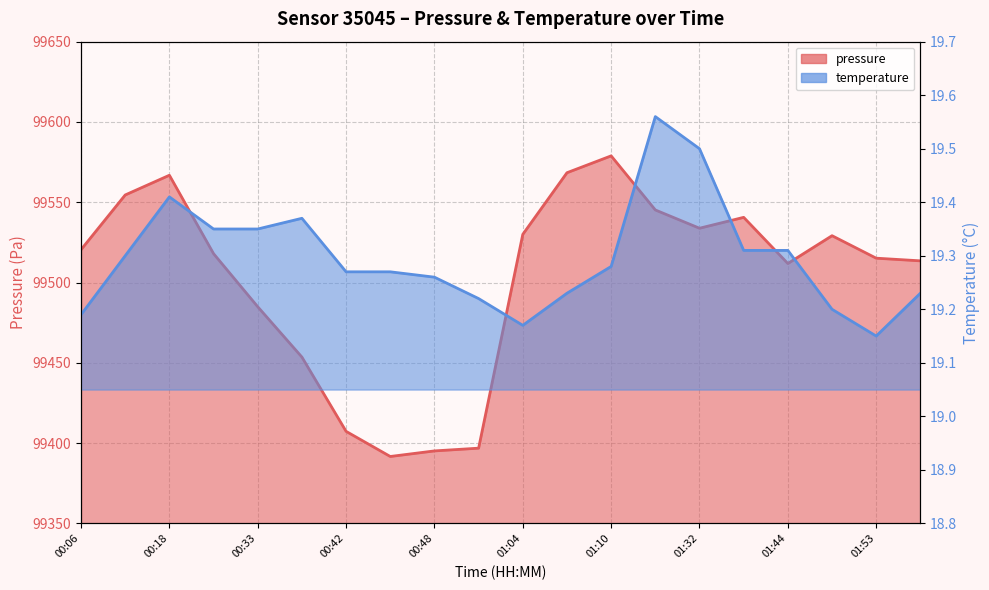

Reading left to right, extract all data points from this chart.

pressure: 00:06=99520.5	00:12=99554.5	00:18=99566.8	00:30=99518.0	00:33=99484.9	00:36=99453.6	00:42=99407.3	00:45=99391.7	00:48=99395.1	00:51=99396.8	01:04=99530.0	01:07=99568.4	01:10=99578.9	01:29=99545.2	01:32=99533.8	01:38=99540.6	01:44=99511.8	01:50=99529.2	01:53=99515.2	01:56=99513.5
temperature: 00:06=19.2	00:12=19.3	00:18=19.4	00:30=19.4	00:33=19.4	00:36=19.4	00:42=19.3	00:45=19.3	00:48=19.3	00:51=19.2	01:04=19.2	01:07=19.2	01:10=19.3	01:29=19.6	01:32=19.5	01:38=19.3	01:44=19.3	01:50=19.2	01:53=19.1	01:56=19.2